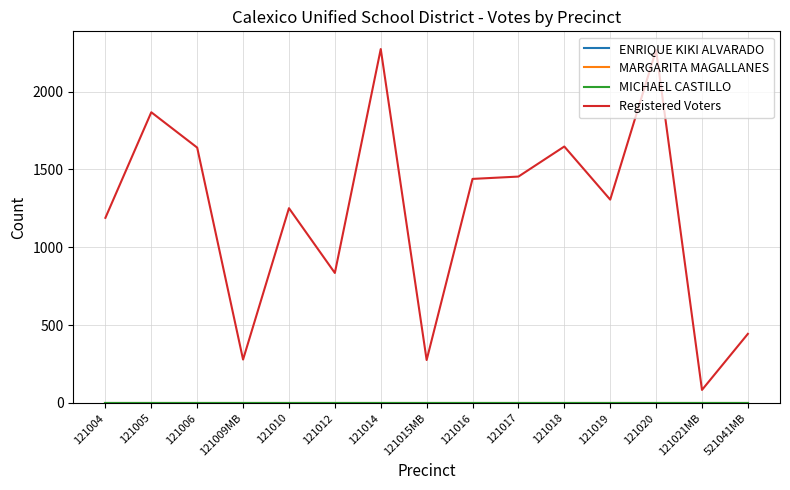

Is this an area chart (filled region under the line)?

No